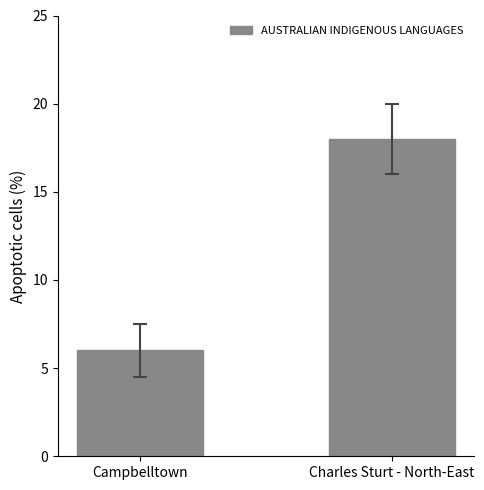

The chart shows a value of 6 at Charles Sturt - North-East. True or false?

False